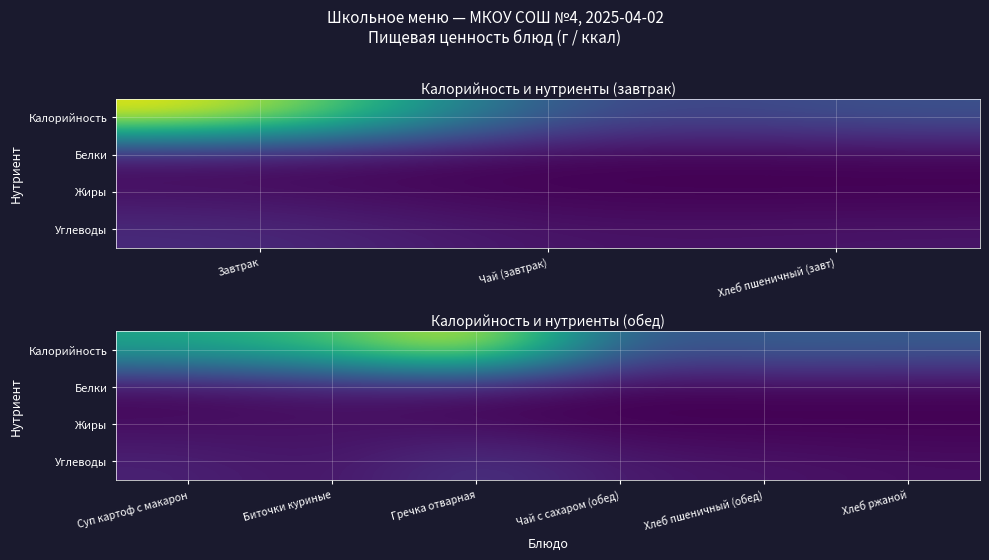

What is the total value across all series at Чай с сахаром (обед)?

0.3